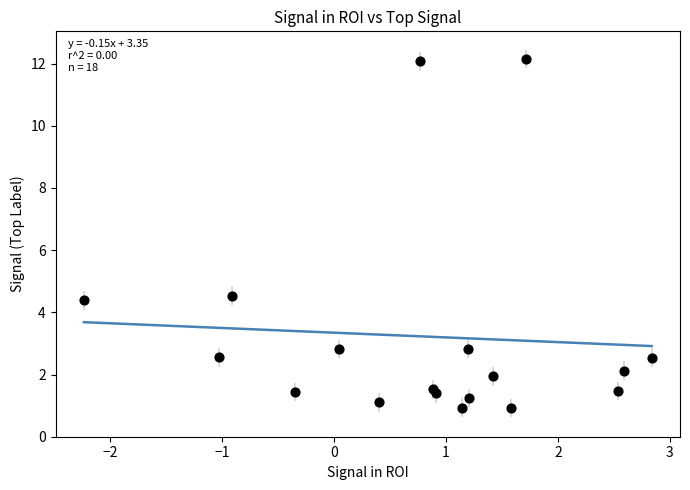

What is the range of X values (max minus min)?

5.1